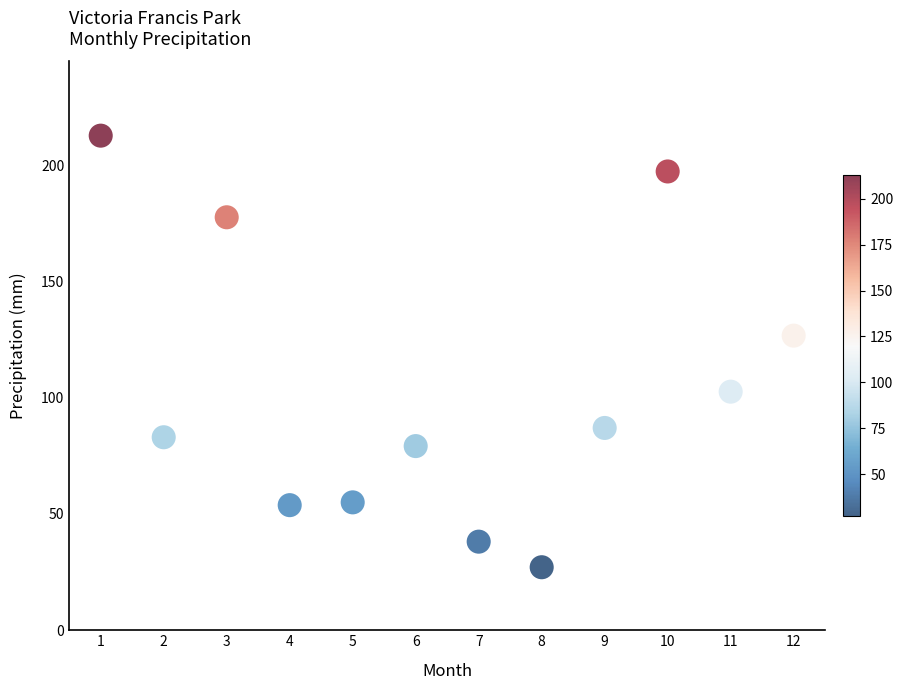

What Y value in the scatter plot is closest to 119?

126.7